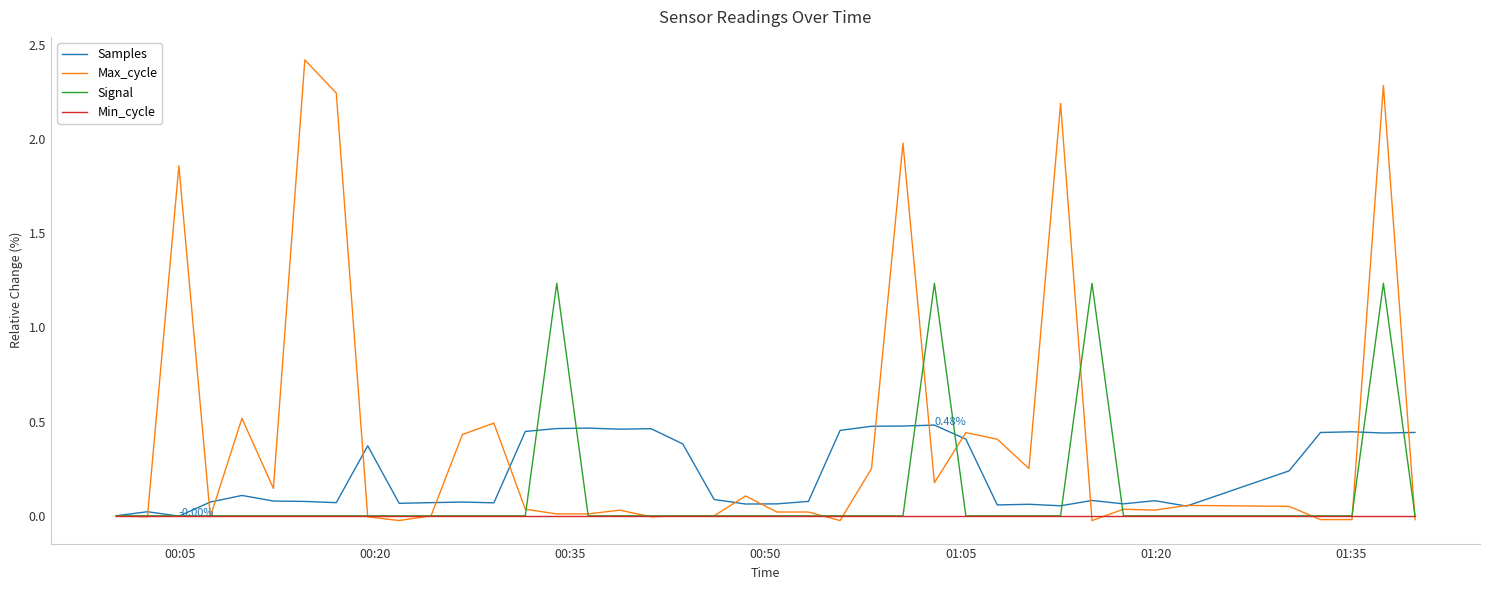

List the series in order of their peak value, lowest first.

Min_cycle, Samples, Signal, Max_cycle